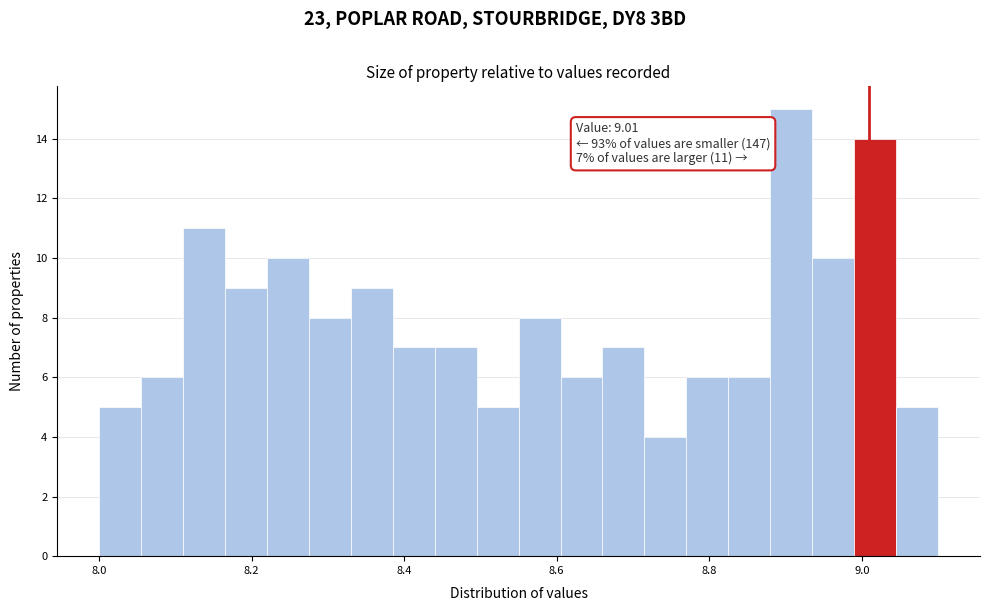

Around what value on the x-axis is the tallest bar? Give the approximate position of its centre, as read against the axis.

8.90